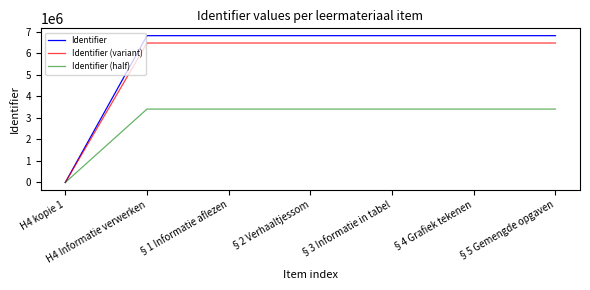

Read the Identifier value at §3 Informatie in tabel.

6818325.0